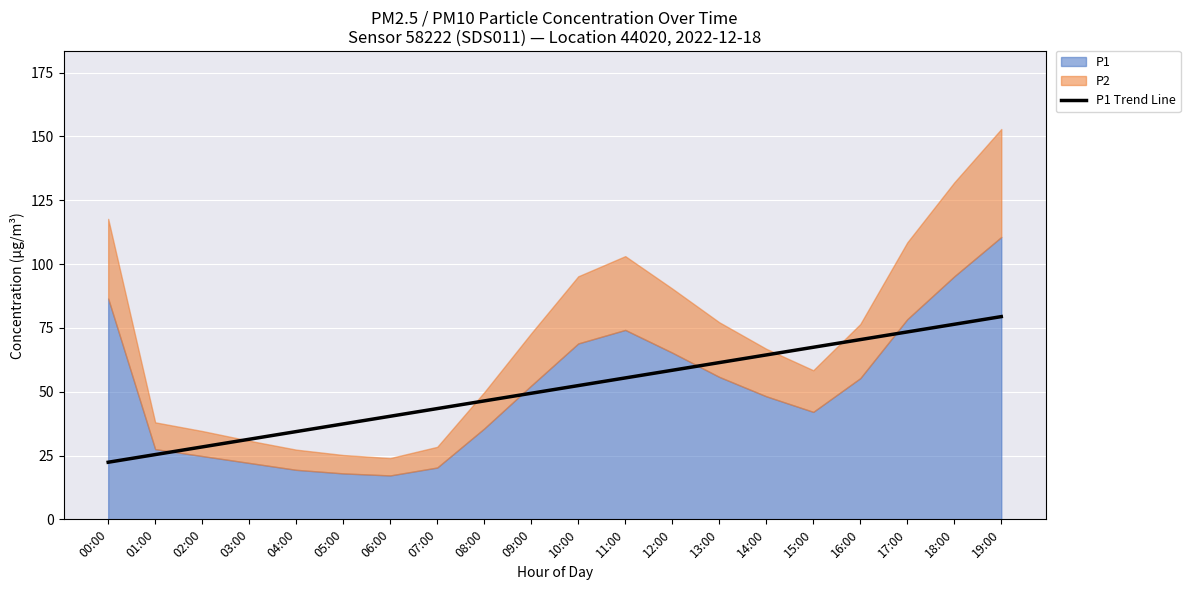

The value of P1 Trend Line at 13:00 is 104.6. True or false?

False